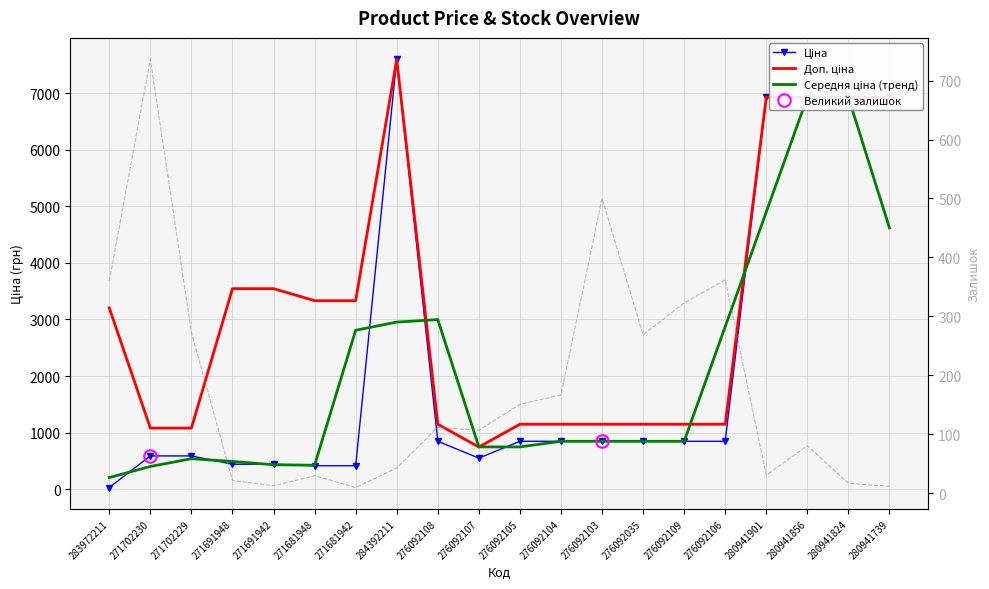

Is it true that Доп. ціна equals 240.5 at 271702229?

False